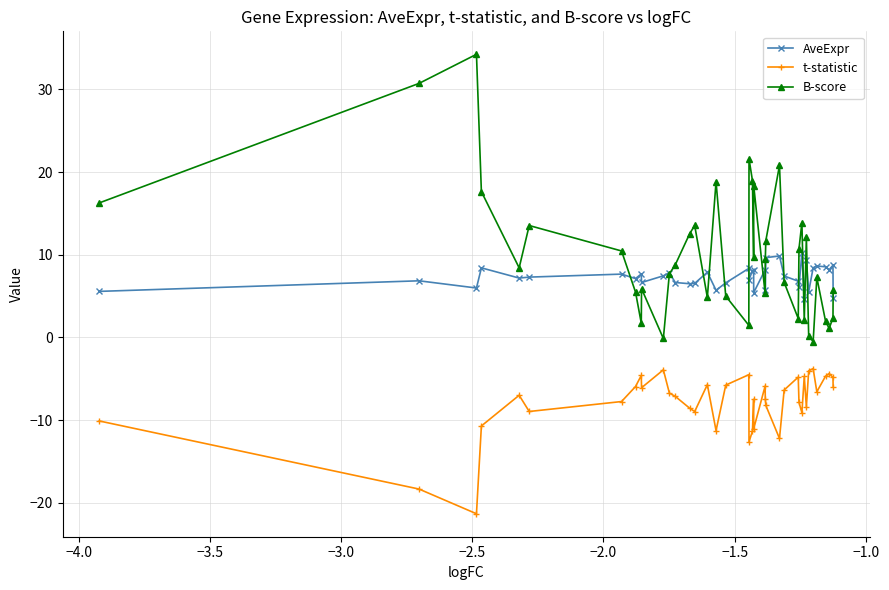

What is the maximum value shown in the chart?

34.2